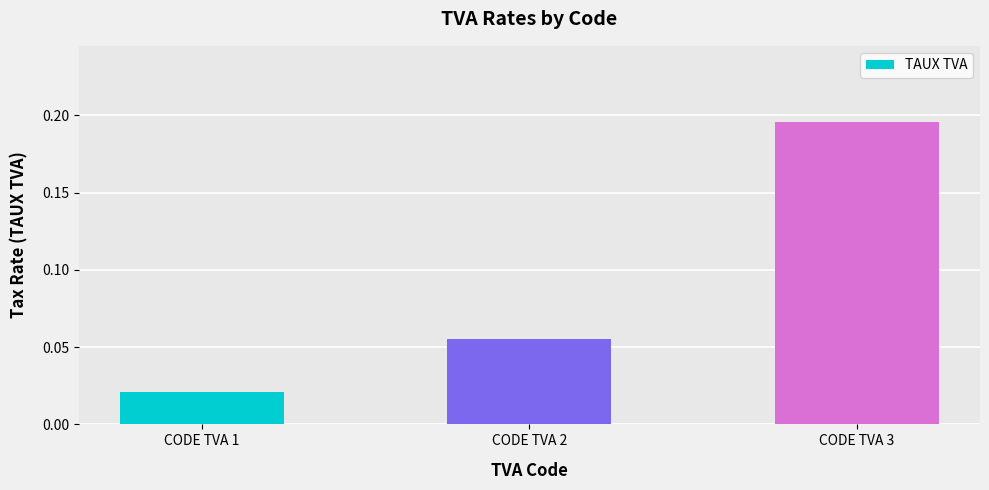

At which category does the chart reach its minimum across all series?

CODE TVA 1